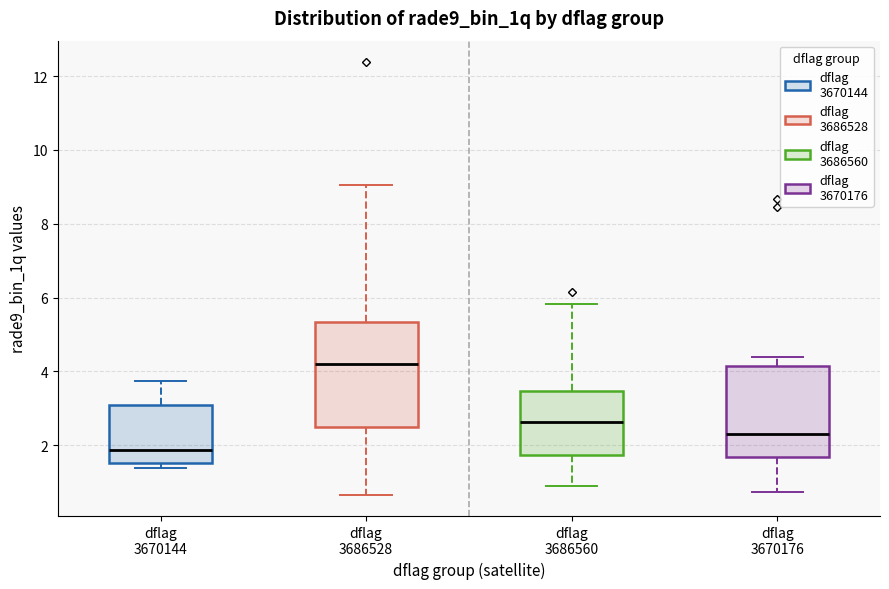

Which box's median line is the highest?

dflag 3686528